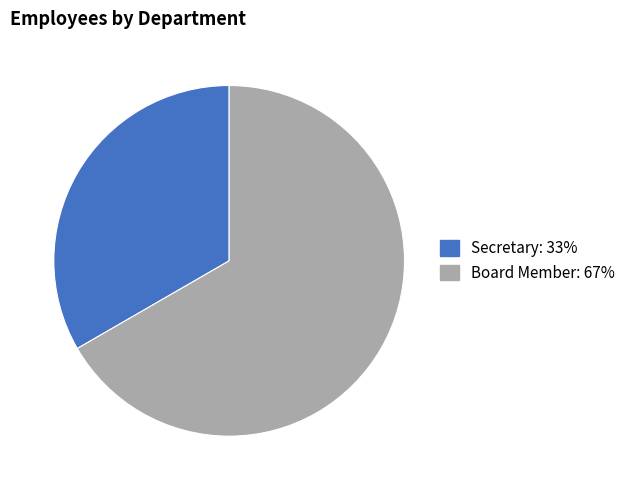

Is it true that Secretary is 33% of the pie?

True